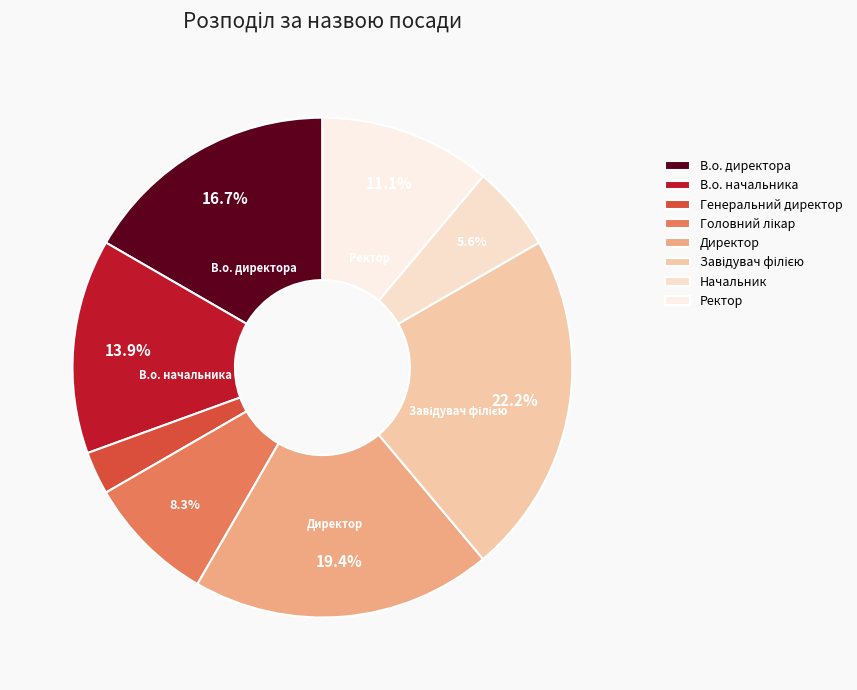

Does В.о. начальника account for over 50% of the chart?

No